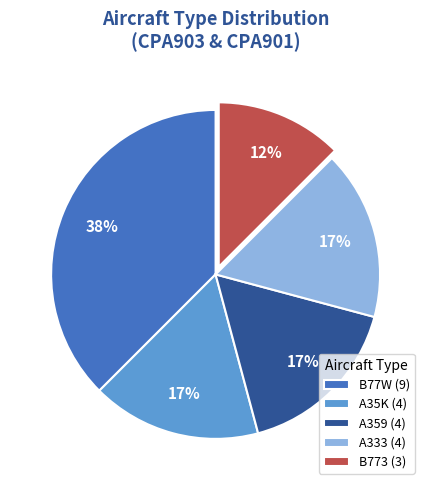

To the nearest percent, what is the difference between the largest and smallest slice percentages?

25%